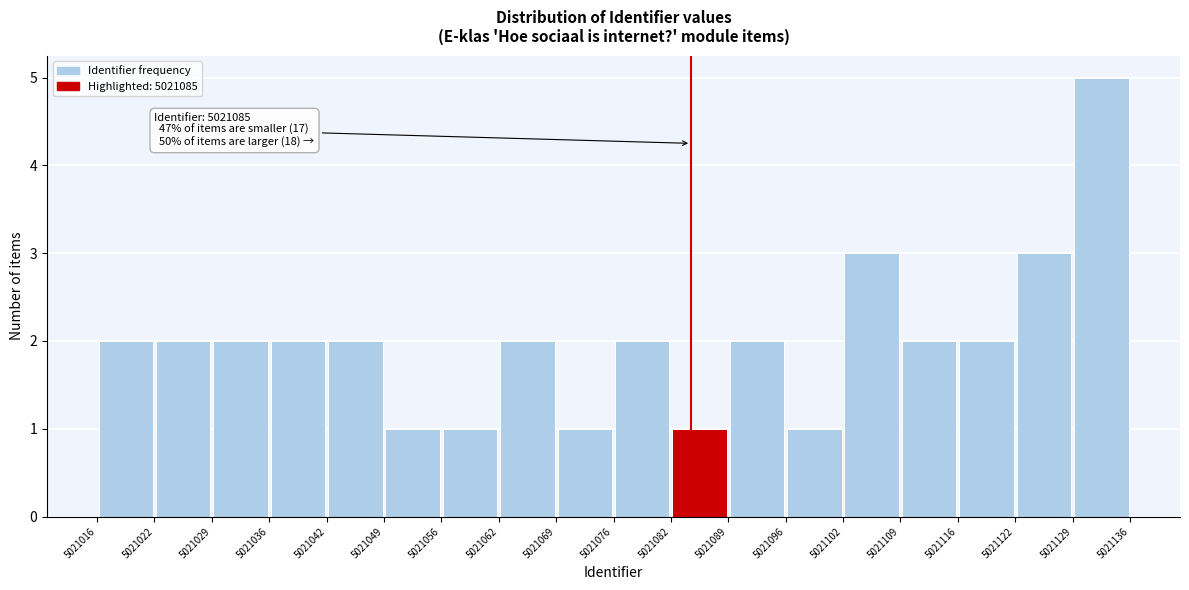

Over which range of the x-axis is the bar tallest?

5021129 to 5021136